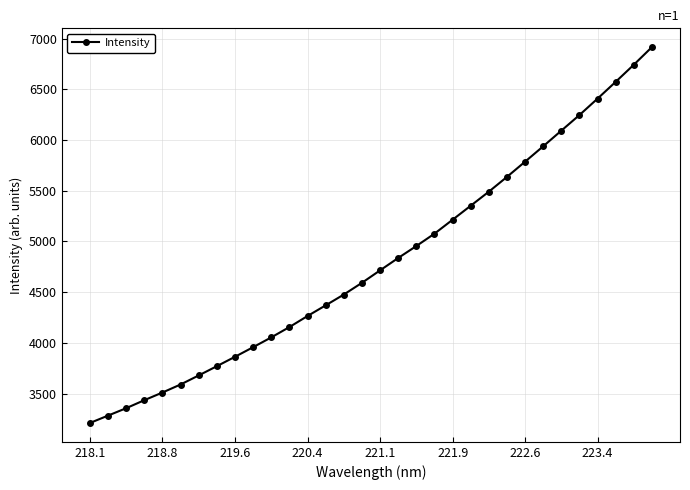

What is the value of the 15th point from the left?

4477.0